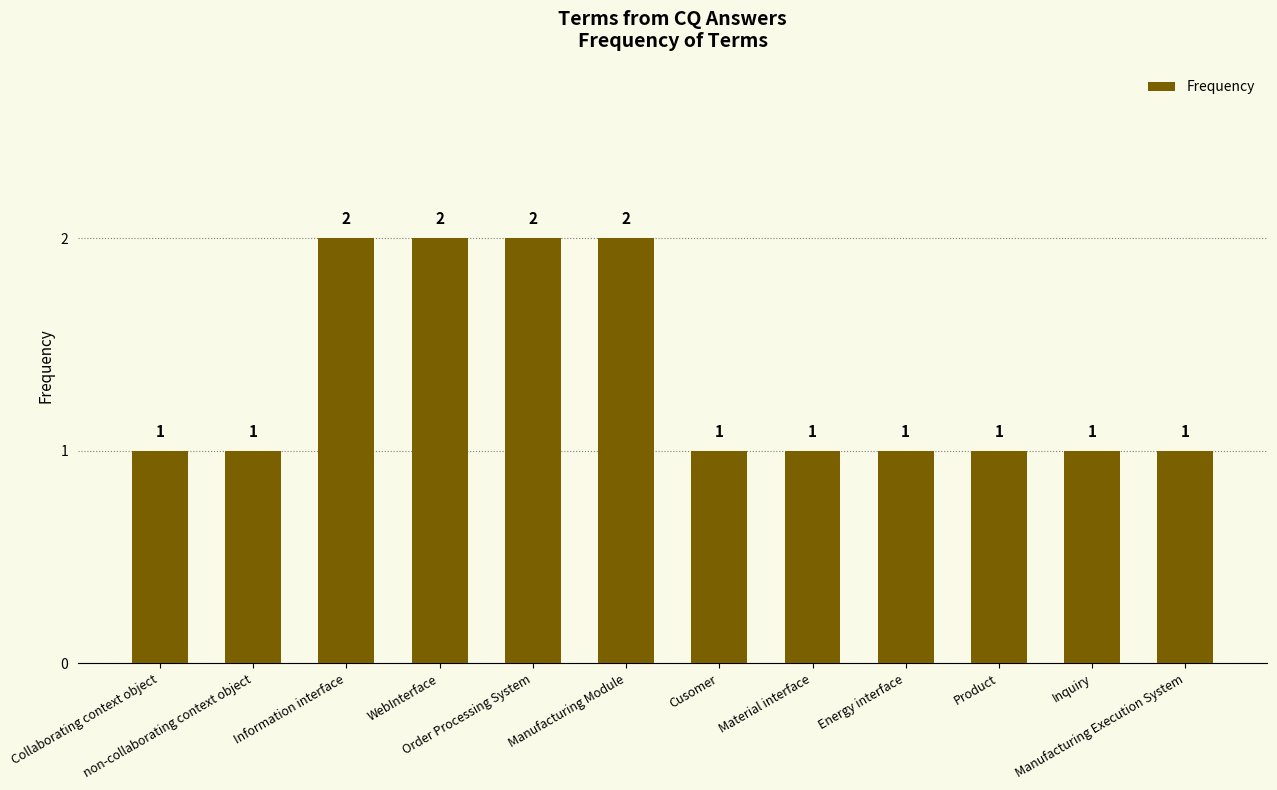

What is the value of the 2nd bar from the left?

1